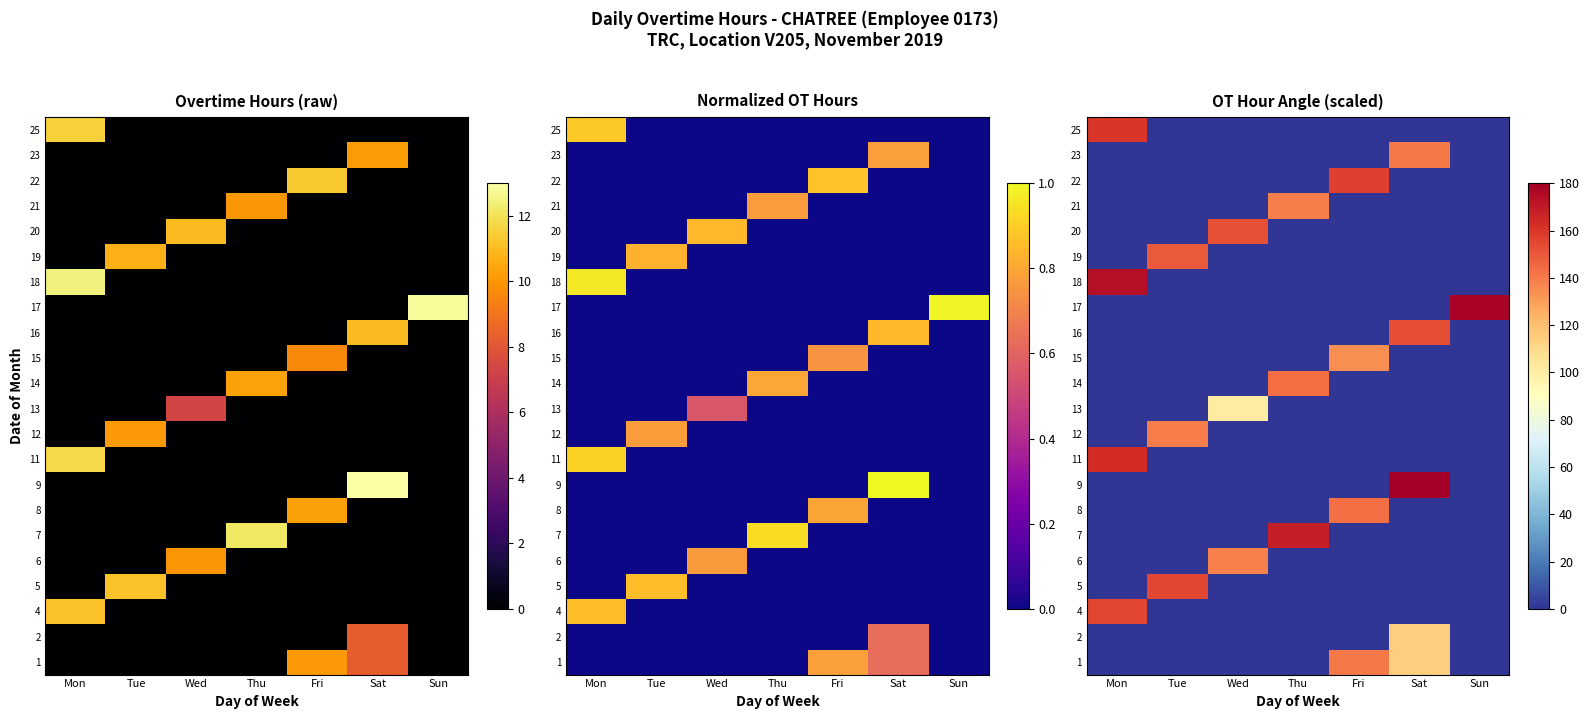

Where is 18 nearest to the value 86?

Tue